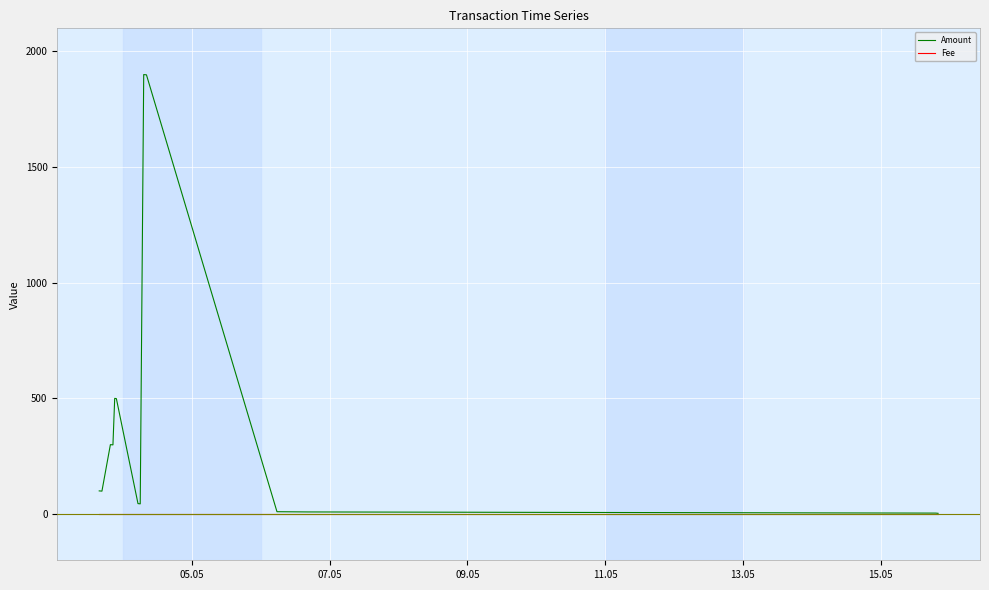

What are all the series names shown in the legend?

Amount, Fee